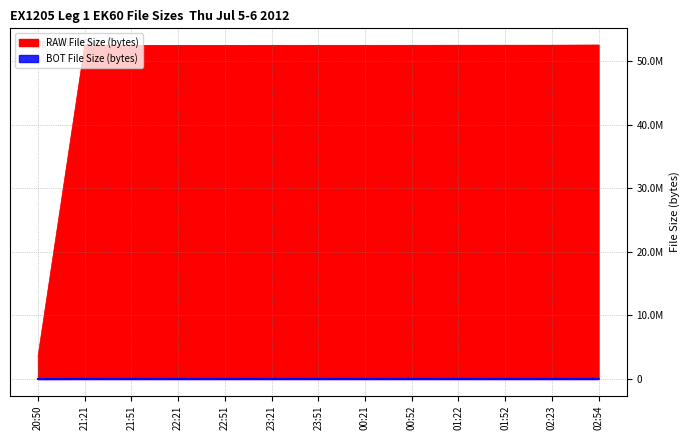

True or false: RAW File Size (bytes) has a value of 52498108 at 21:21.

True